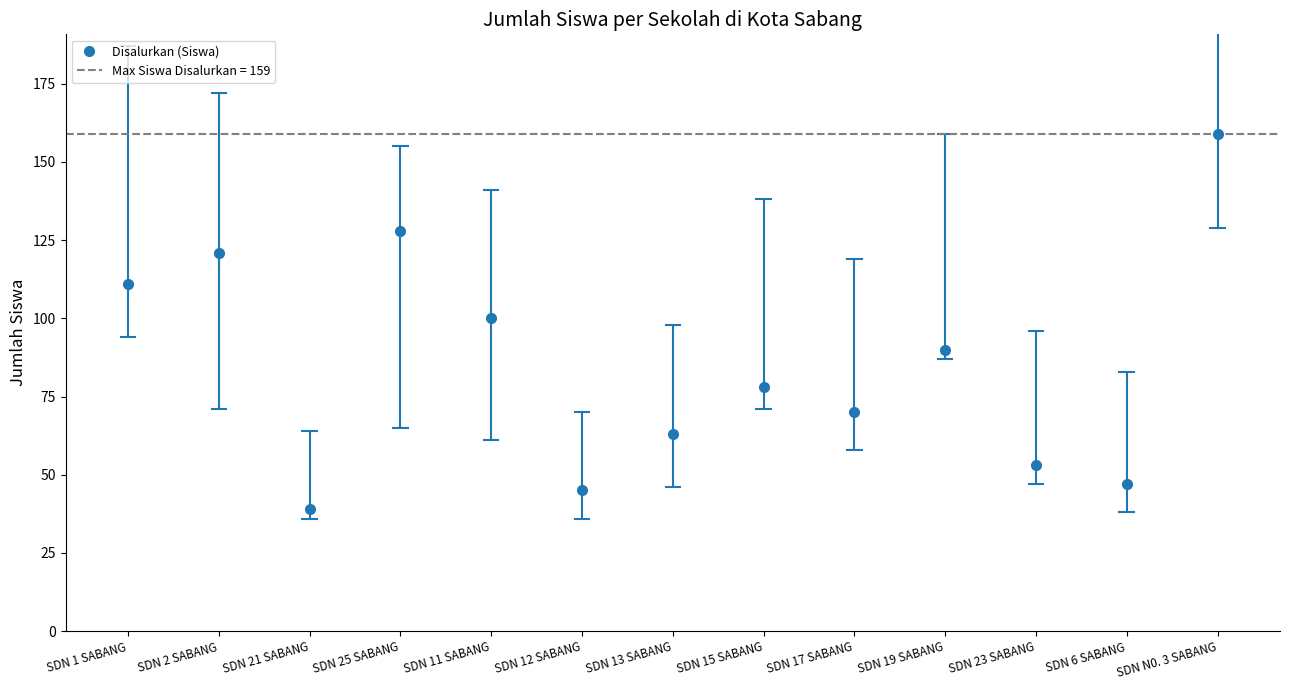

Is this an area chart (filled region under the line)?

No